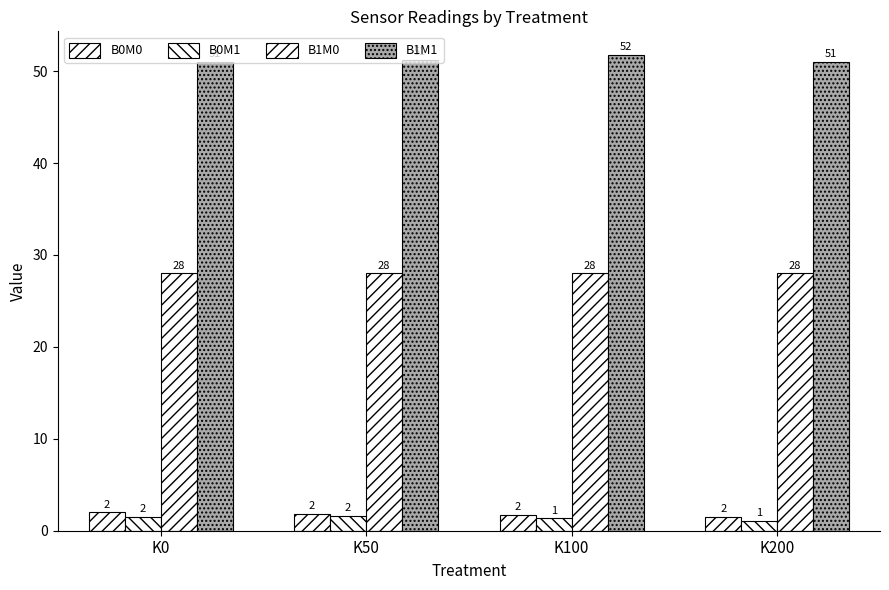

Count the B0M0 values in the range 1 to 2.

4